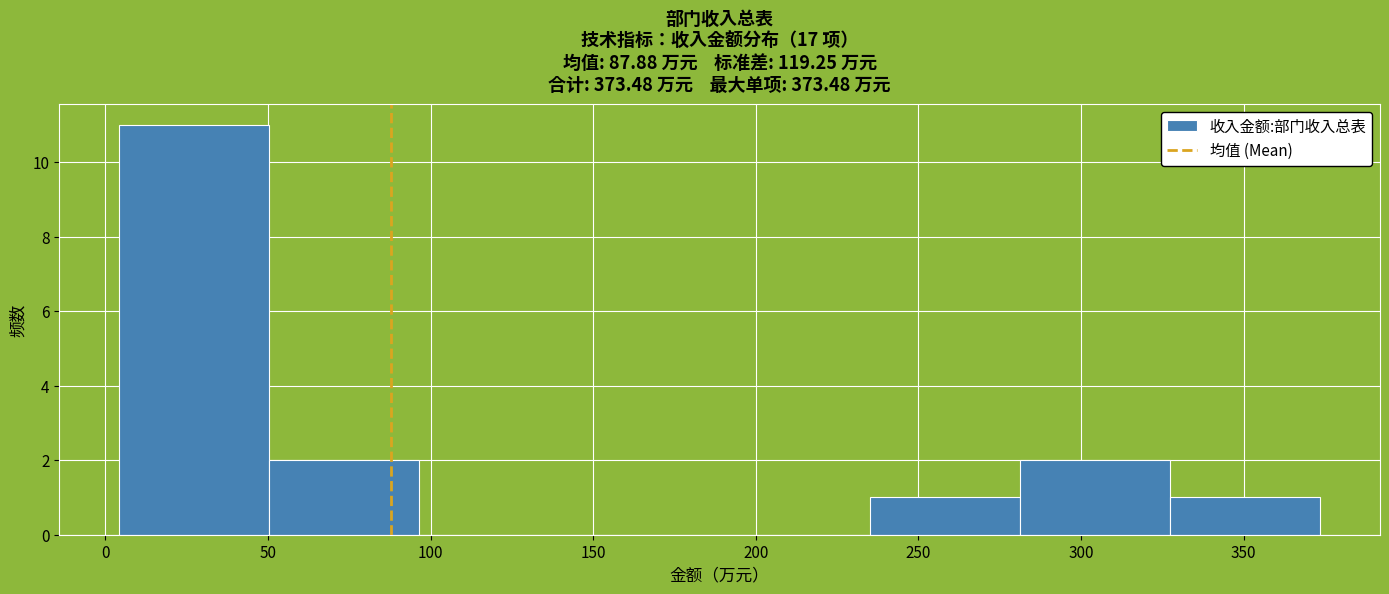

Reading left to right, list every bar in this chart as the range it spans on the x-axis followed by its height. Neither the bar edges nor the heights are printed on the chart, so give them approximately, as read against the axes.

5 to 50: 11
50 to 95: 2
95 to 145: 0
145 to 190: 0
190 to 235: 0
235 to 280: 1
280 to 325: 2
325 to 375: 1